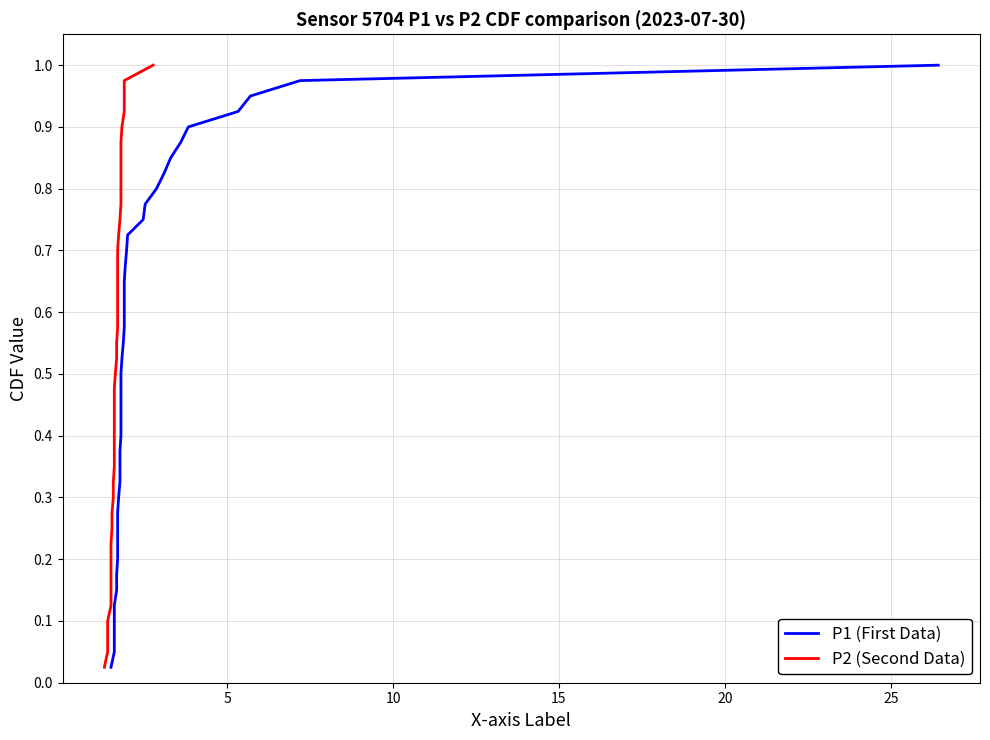

At how many categories does at least one series exceed 0?

40